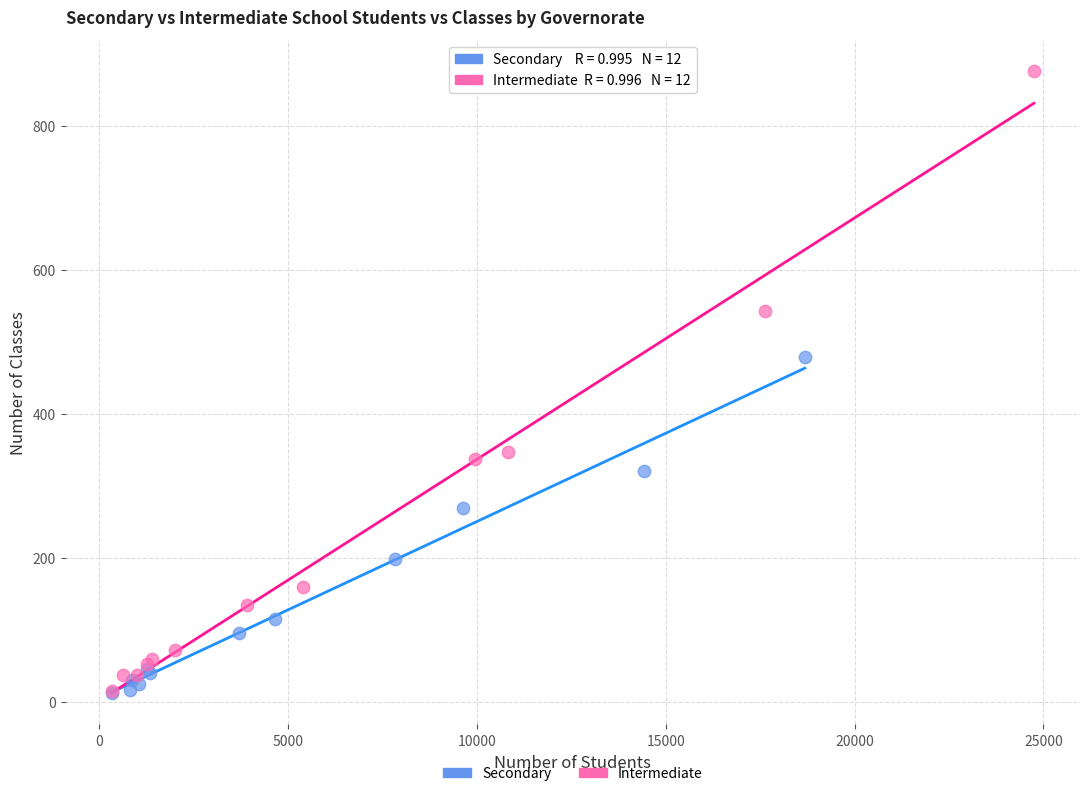

Which series has the largest Y range (max minus min)?

Intermediate